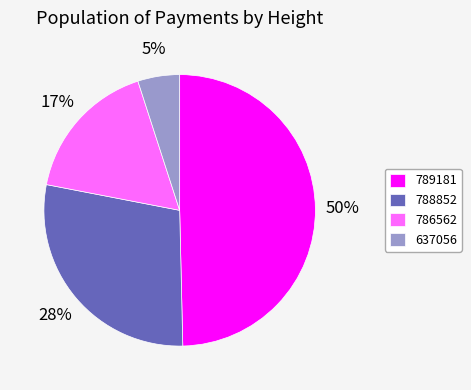

How many segments does this pie chart have?

4